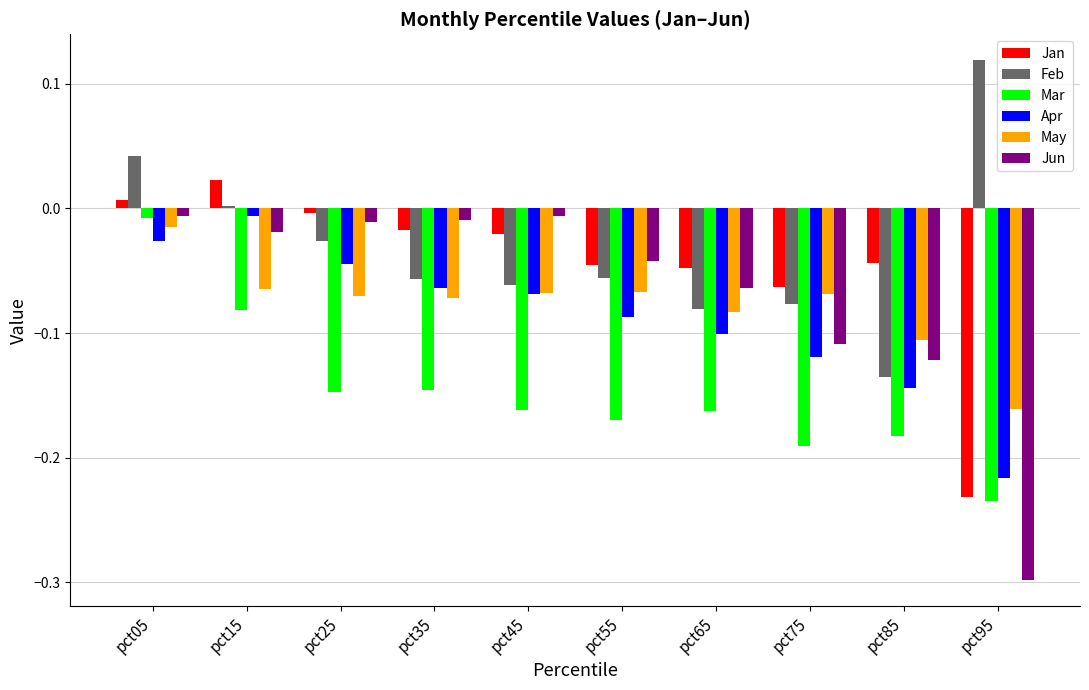

What are all the series names shown in the legend?

Jan, Feb, Mar, Apr, May, Jun